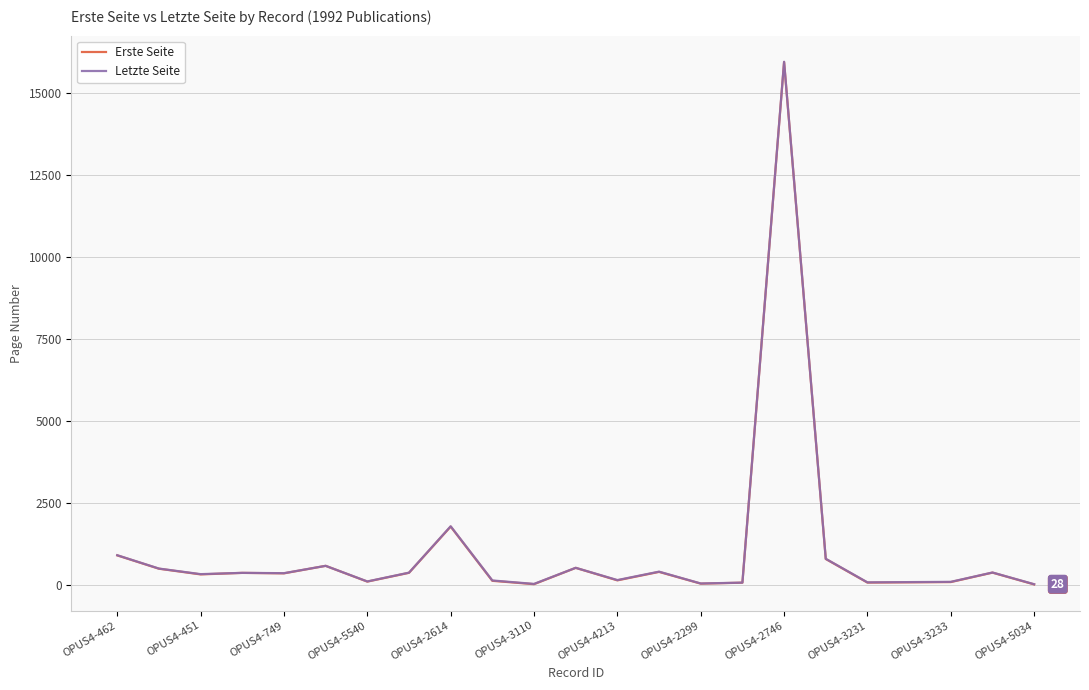

What is the maximum value for Erste Seite?

15955